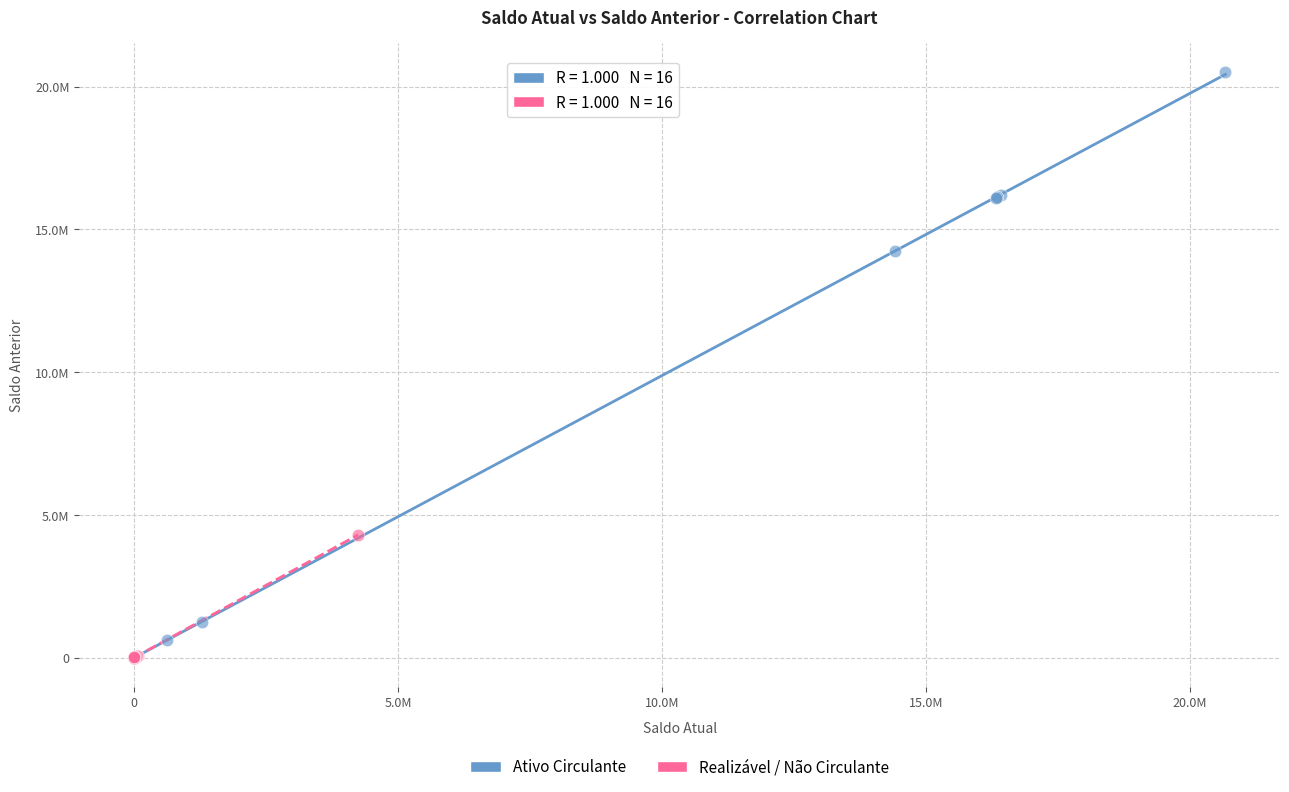

What are all the series names shown in the legend?

Ativo Circulante, Realizável / Não Circulante